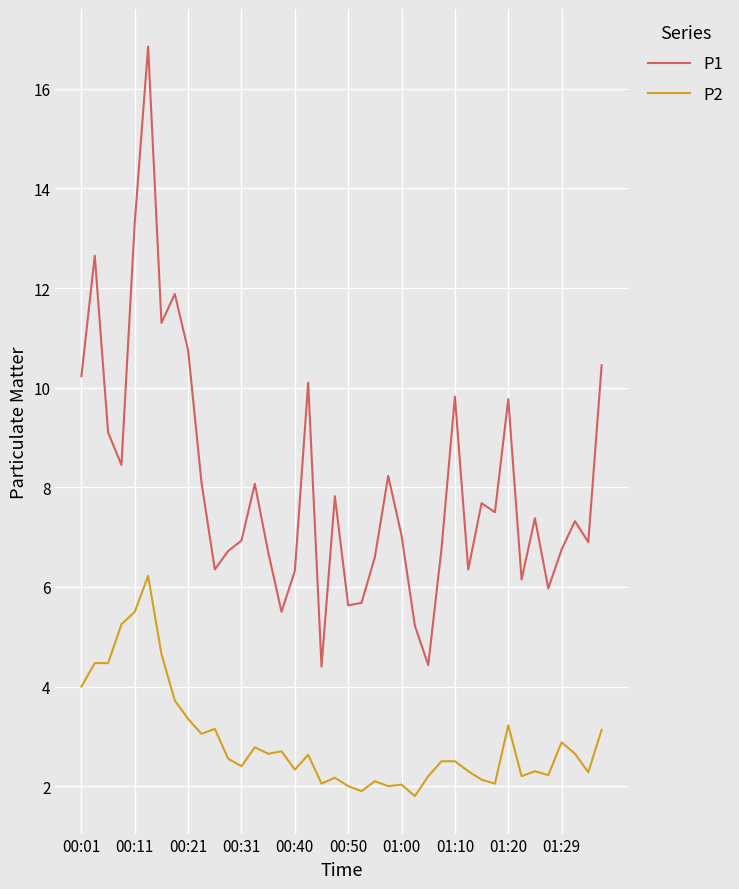

What is the difference between the maximum and minimum values in the P2 series?

4.4